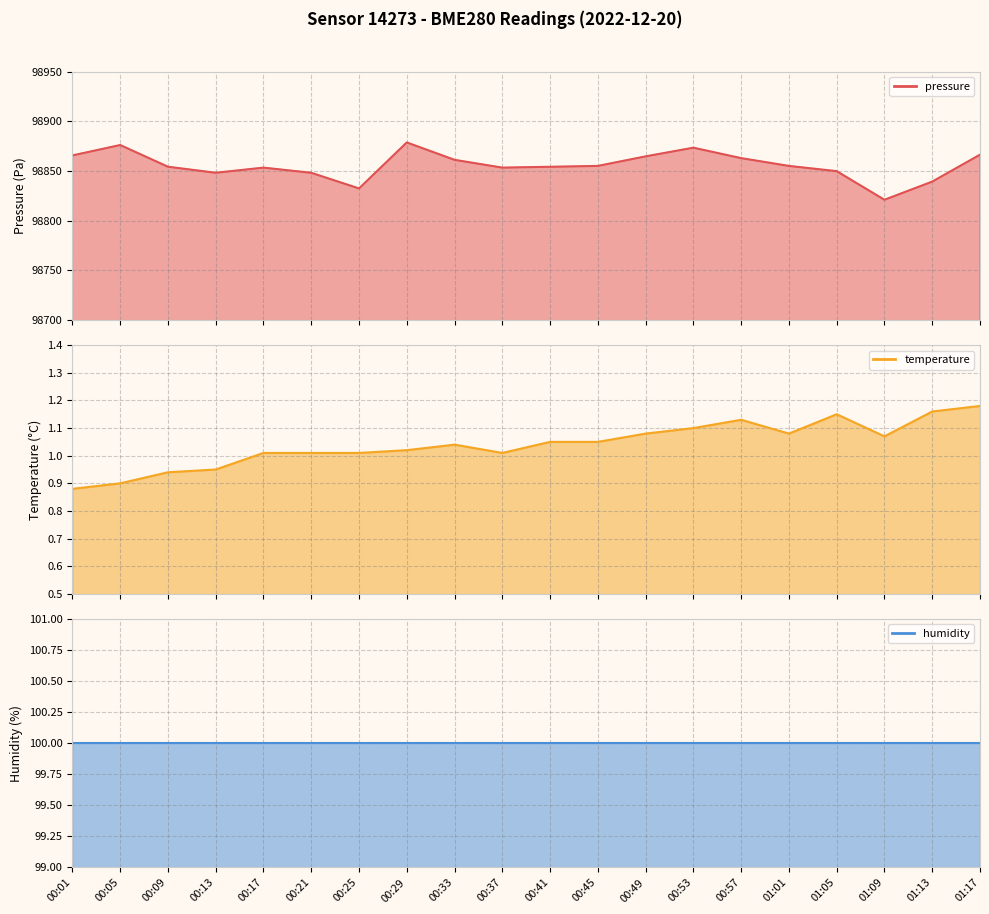

True or false: pressure has a value of 167424.5 at 00:57.

False